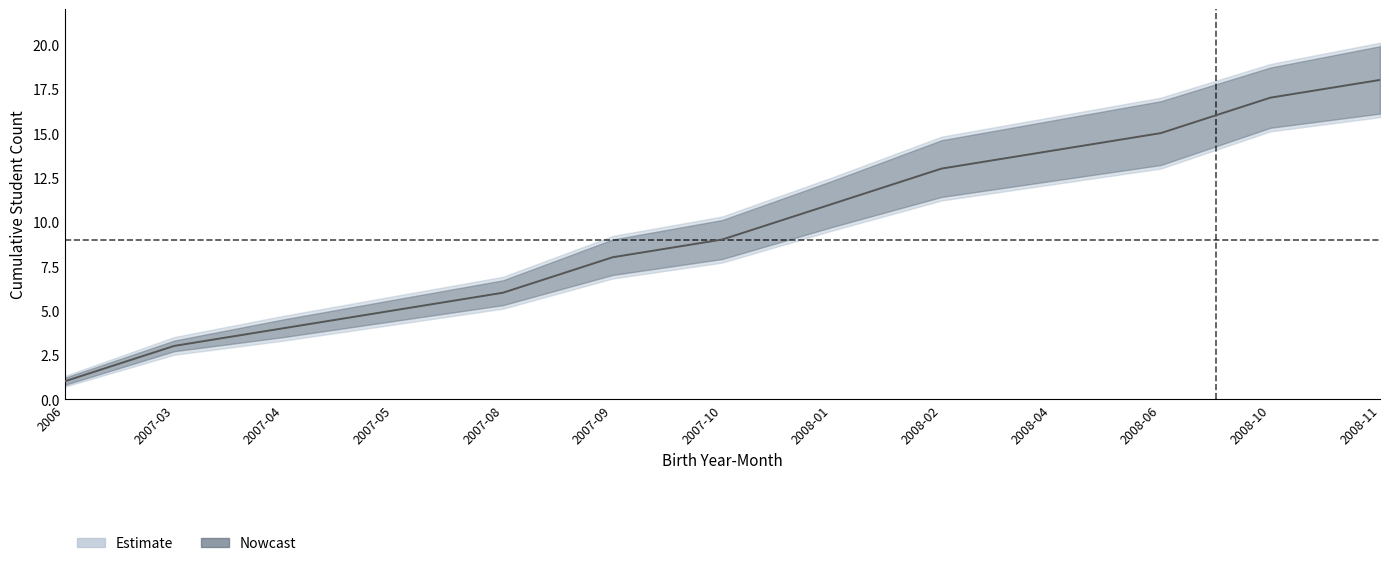

What is the difference between the maximum and second lowest values in the Estimate series?

15.0